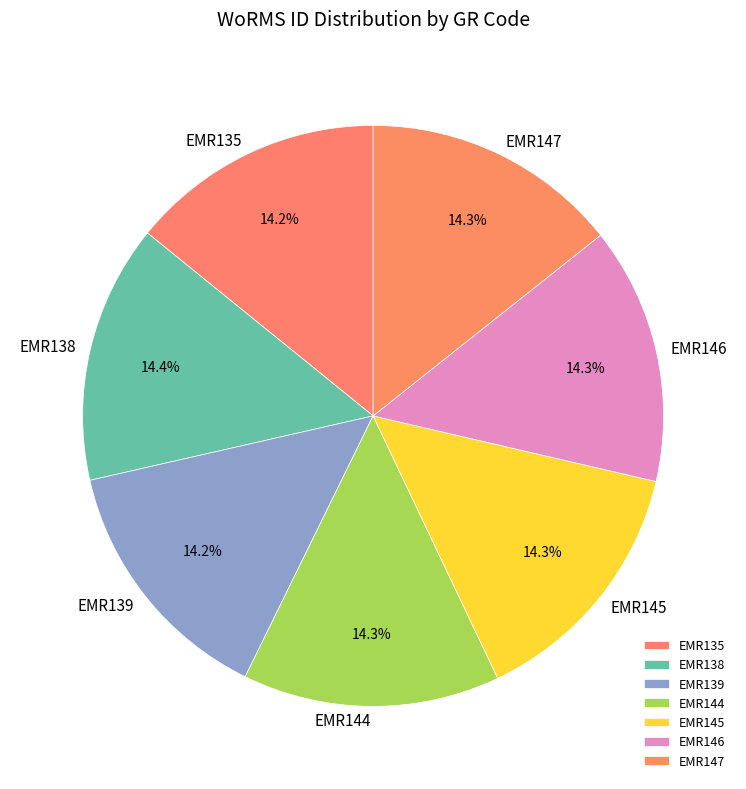

Count the number of slices in the pie.

7